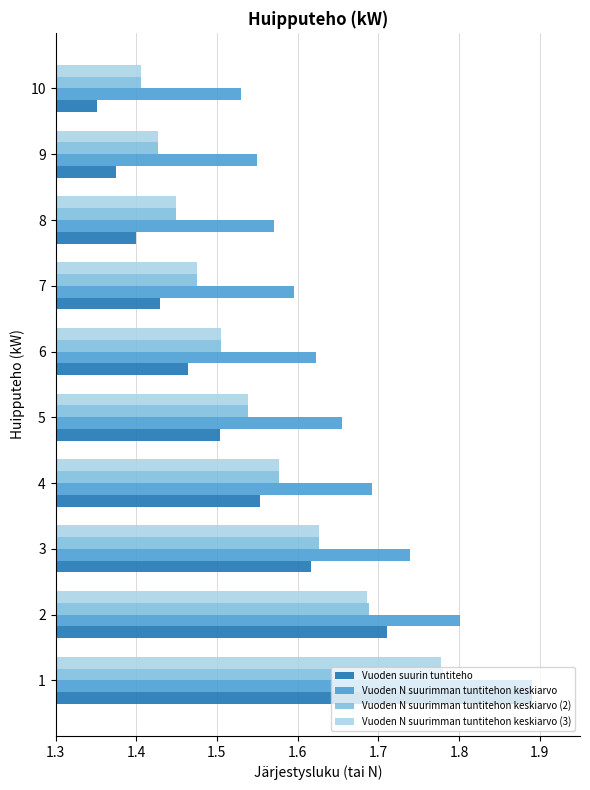

Which series changed the most between 3 and 10?

Vuoden suurin tuntiteho